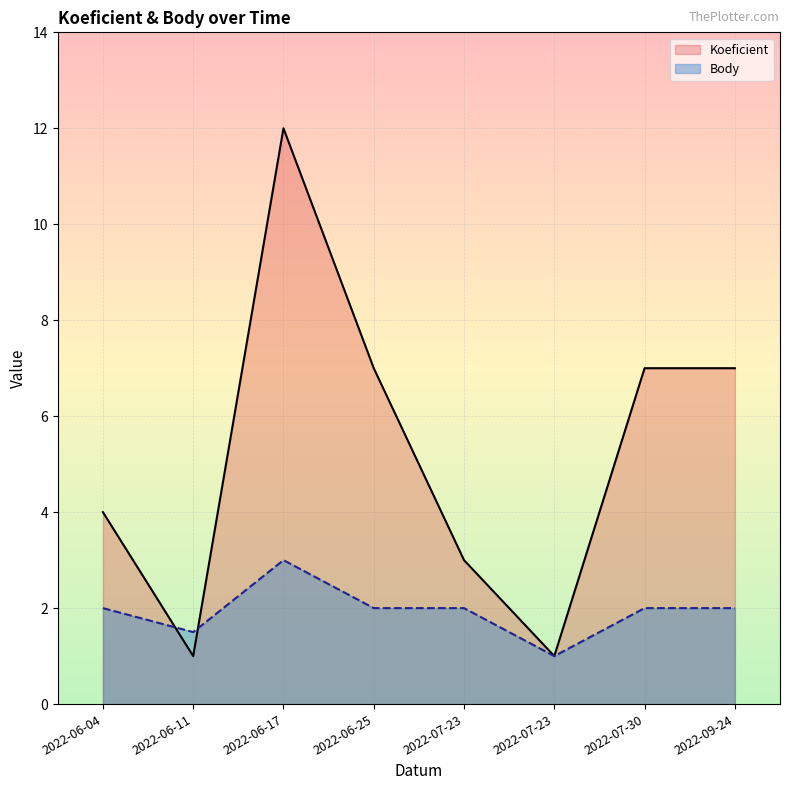

How many values in the Koeficient series exceed 7?

1